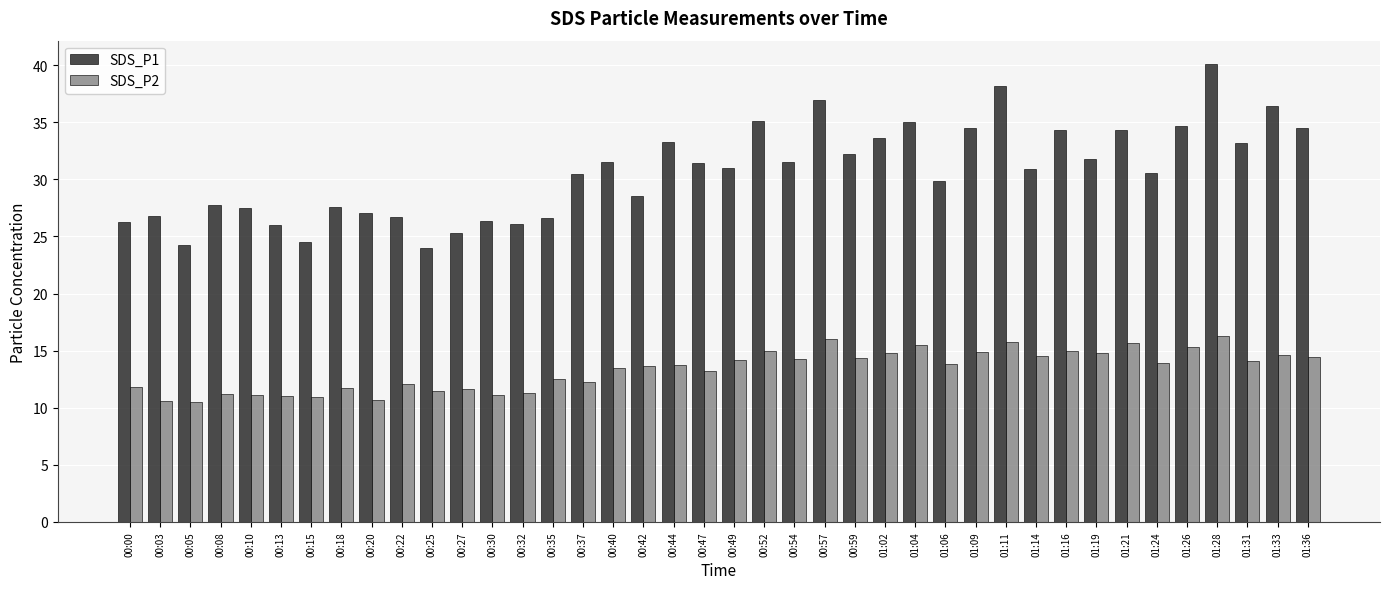

Count the number of categories in the chart.

40